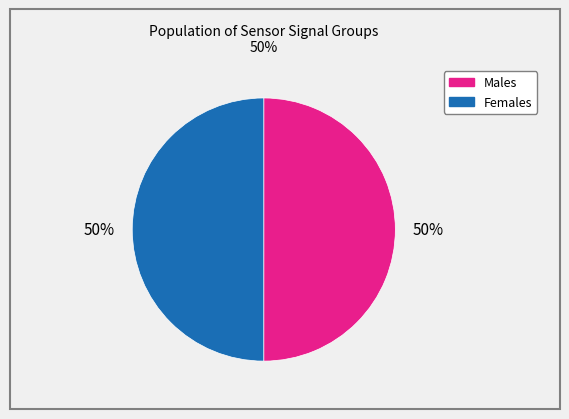

To the nearest percent, what is the average slice percentage?

50%